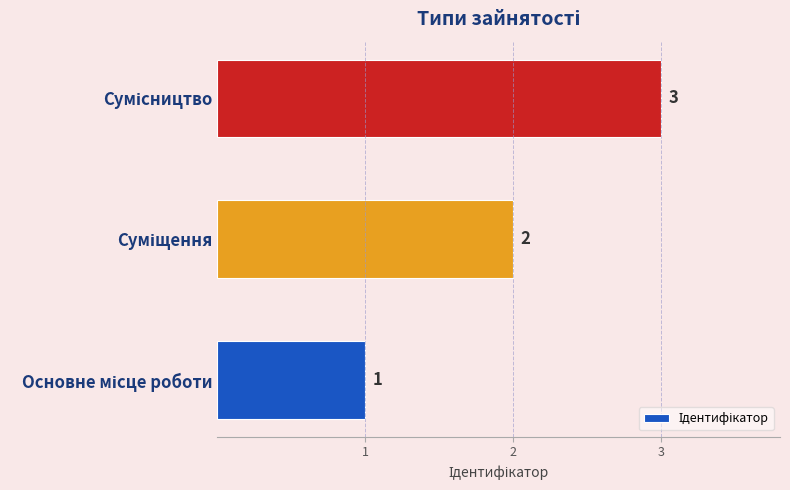

What is the sum of all values?

6